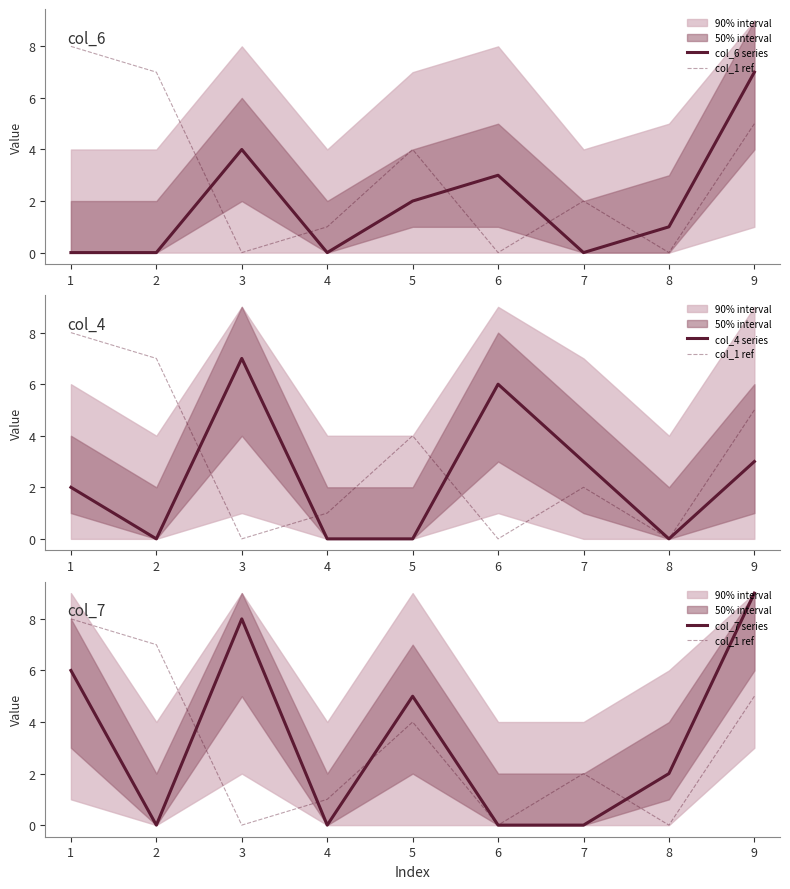

Rank the series by their average value, from highest to lowest.

col_7 series, col_1 ref, col_4 series, col_6 series